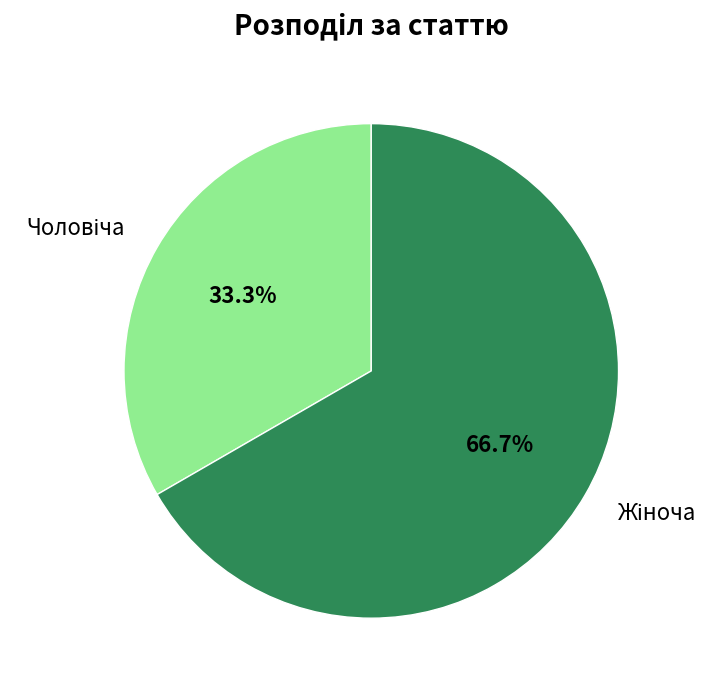

Does any single category account for the majority?

Yes